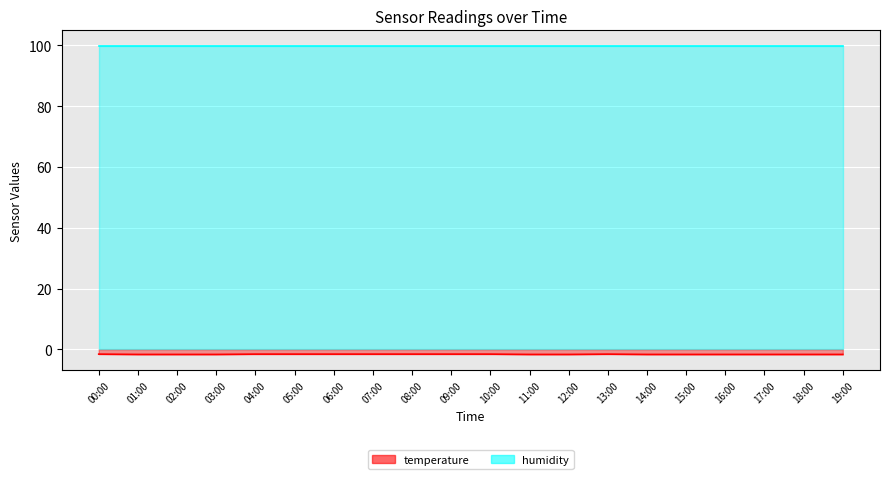

Which series has the largest total across all categories?

humidity_line